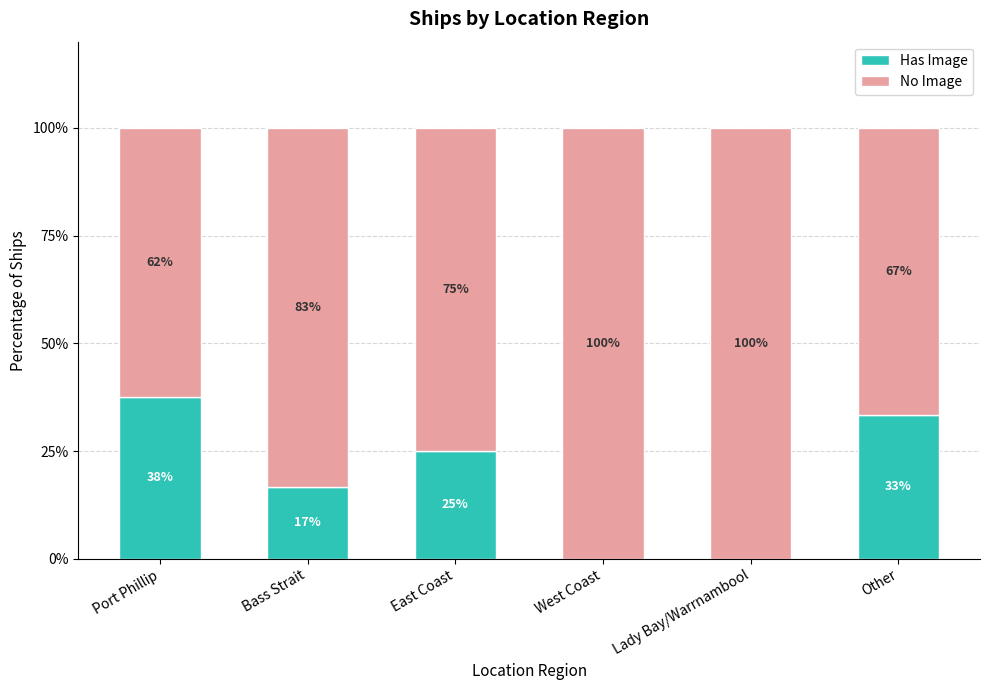

What is the total value across all series at East Coast?

100.0